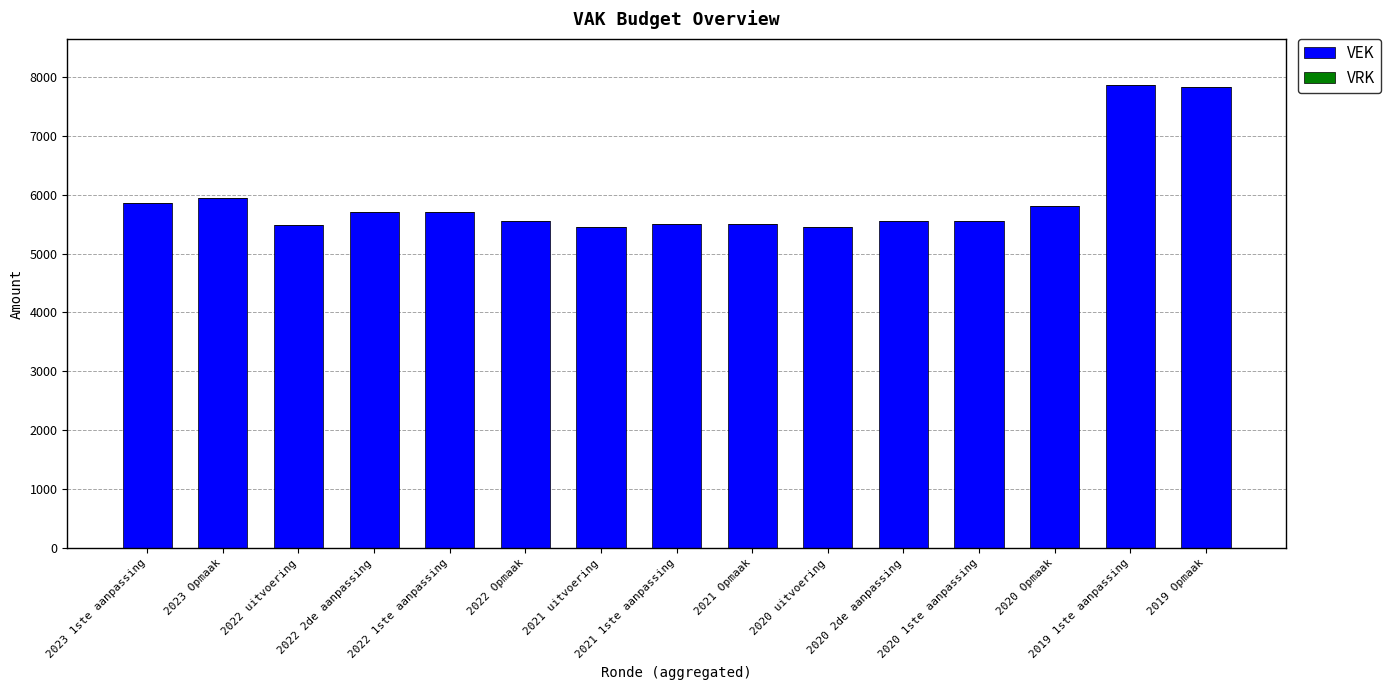

What position from the left is 2020 Opmaak?

13